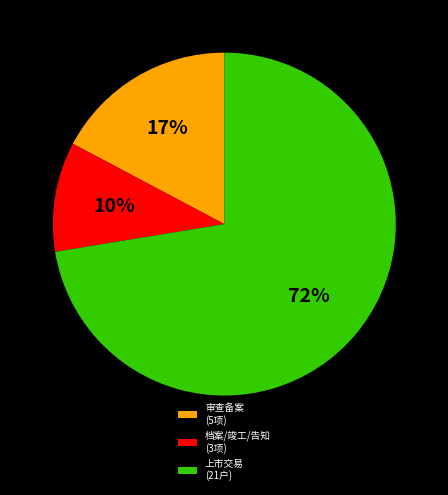

Which slice is the largest?

上市交易 (21户)